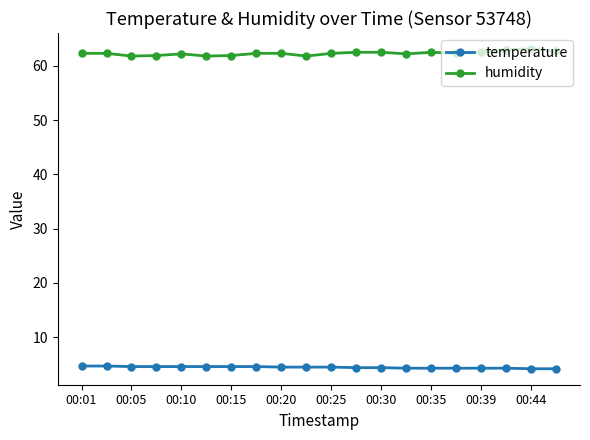

List the series in order of their overall mean, lowest first.

temperature, humidity